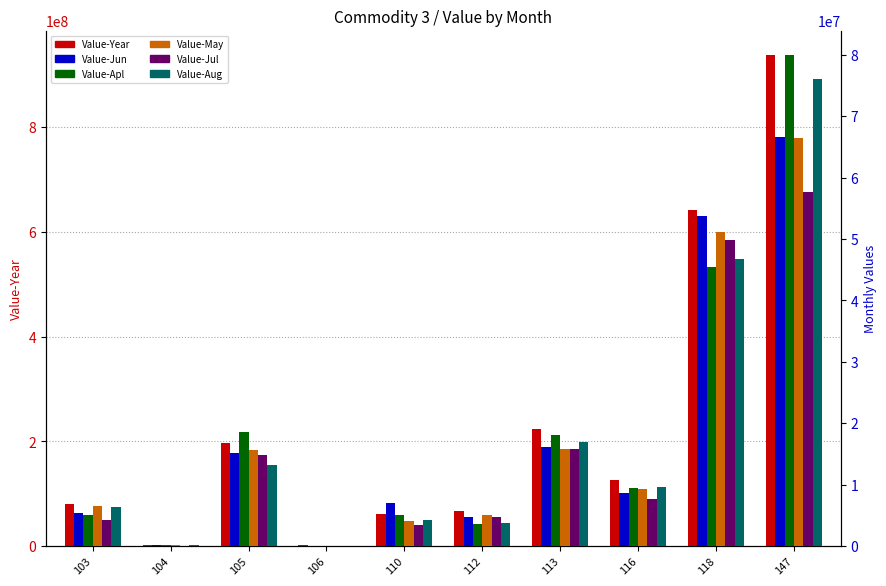

At which label does Value-May reach its minimum?

106